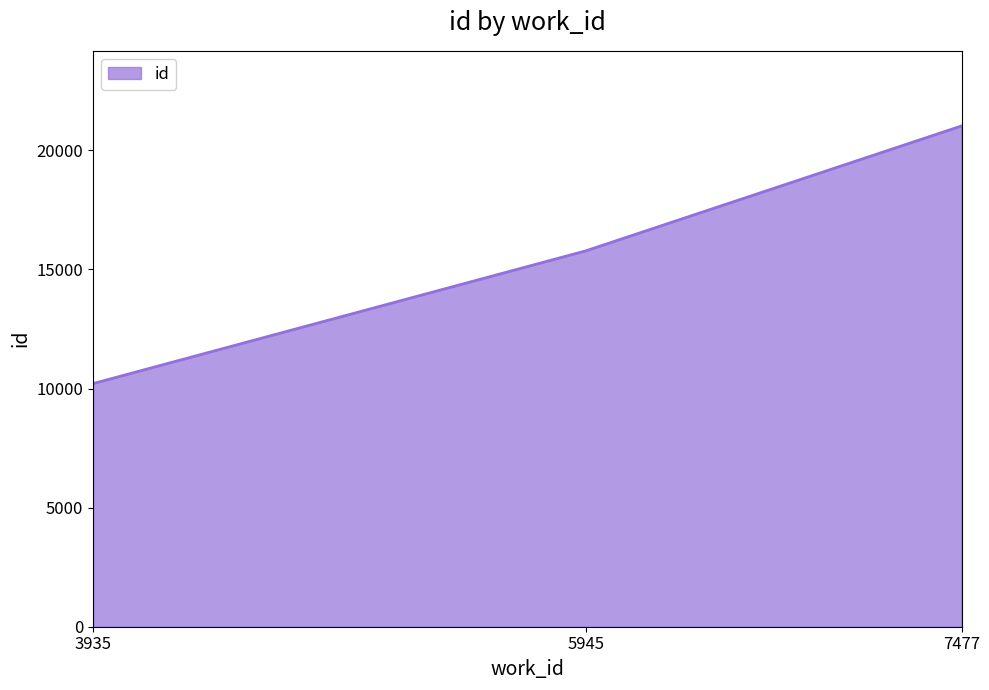

Rank the categories by value from lowest to highest.

3935, 5945, 7477